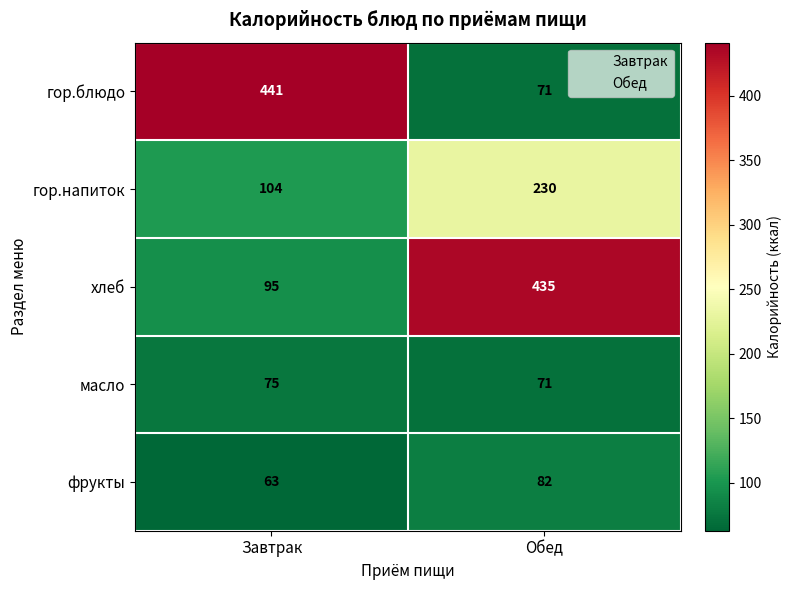

What is the difference between the highest and lowest values at Обед?

364